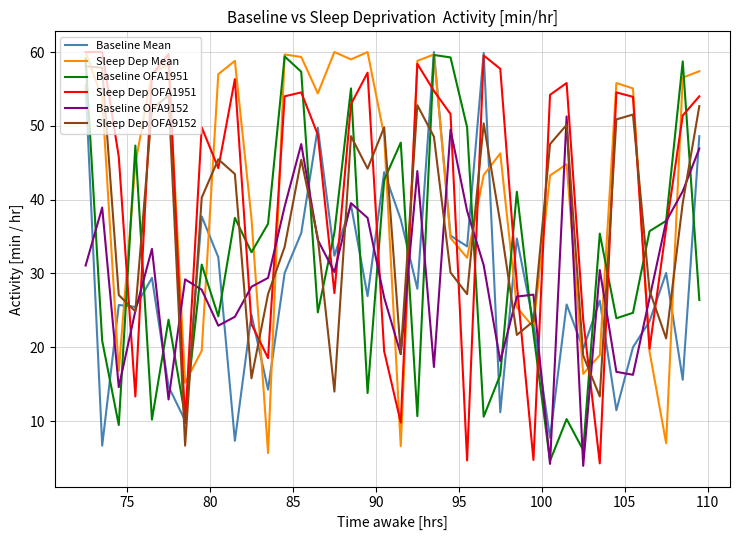

What are all the series names shown in the legend?

Baseline Mean, Sleep Dep Mean, Baseline OFA1951, Sleep Dep OFA1951, Baseline OFA9152, Sleep Dep OFA9152